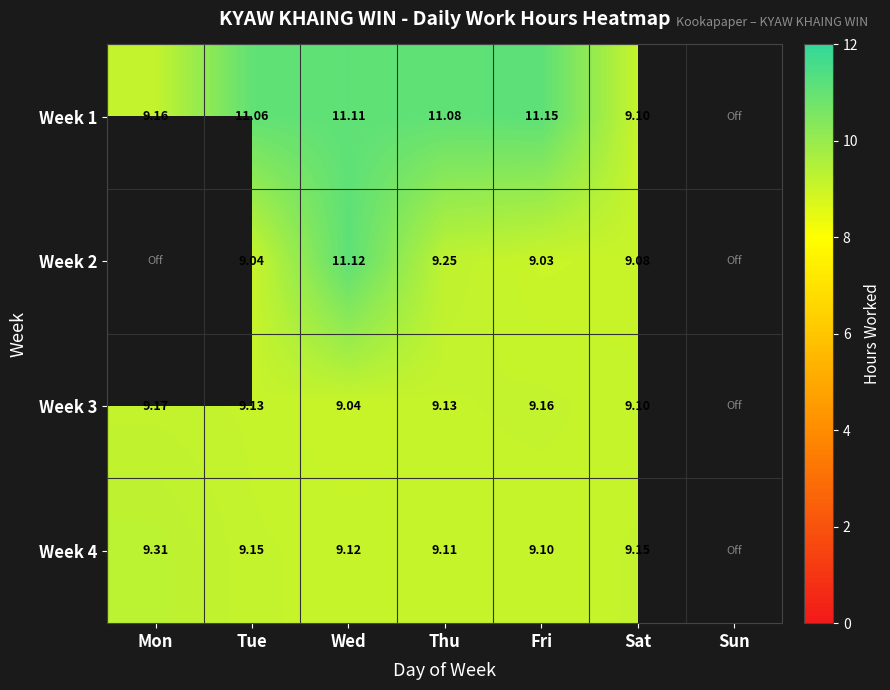

Which has a higher value, Wed or Fri?

Fri